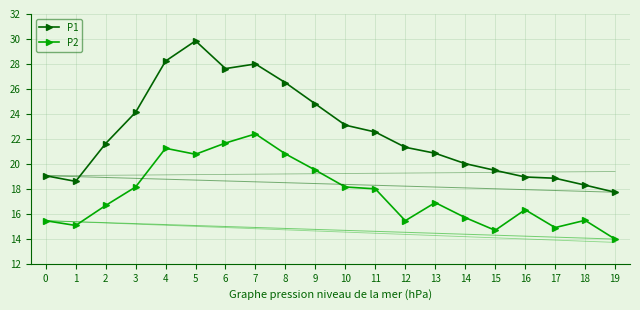

Rank the series by their average value, from lowest to highest.

P2, P1